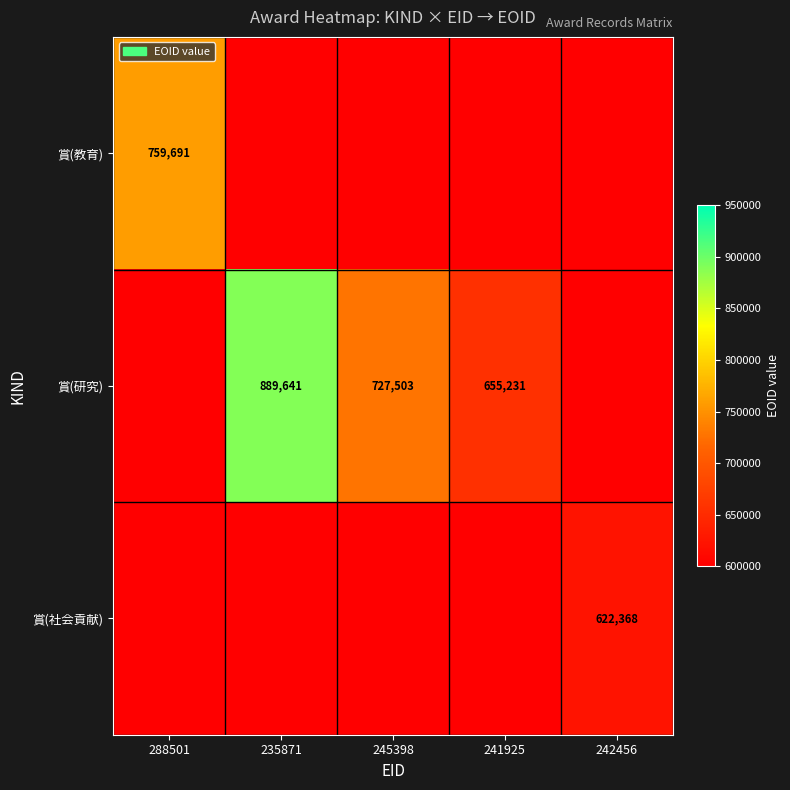

The 賞(研究) series shows 655231 at 241925. True or false?

True